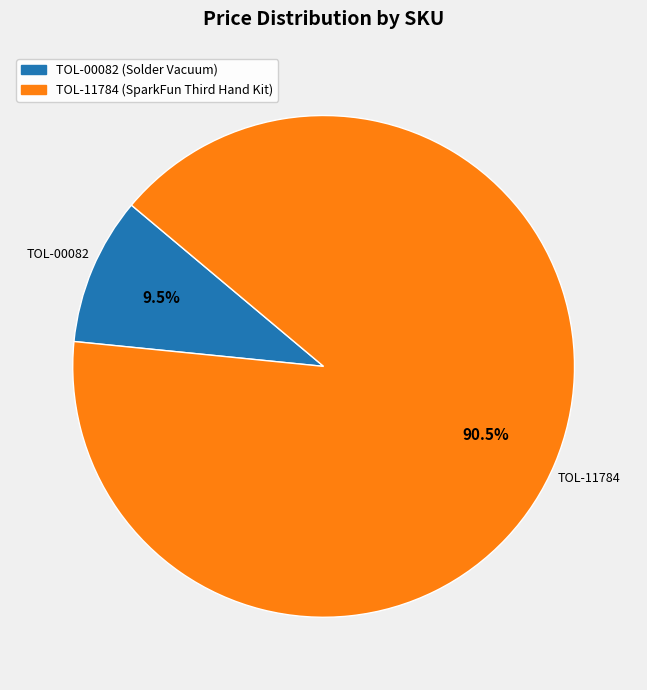

Rank the categories by value from lowest to highest.

TOL-00082 (Solder Vacuum), TOL-11784 (SparkFun Third Hand Kit)